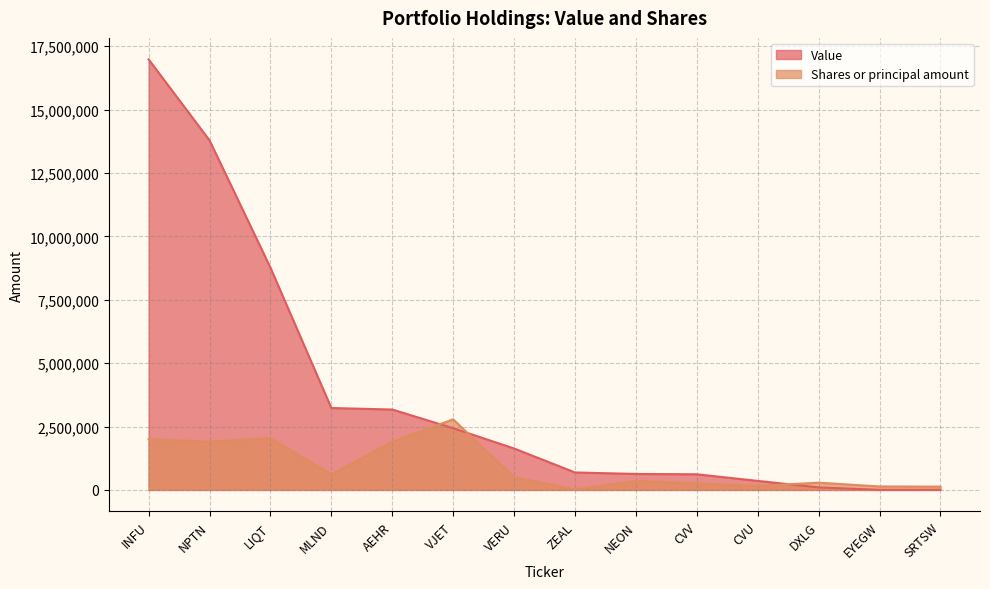

What is the label of the 10th point from the right?

AEHR